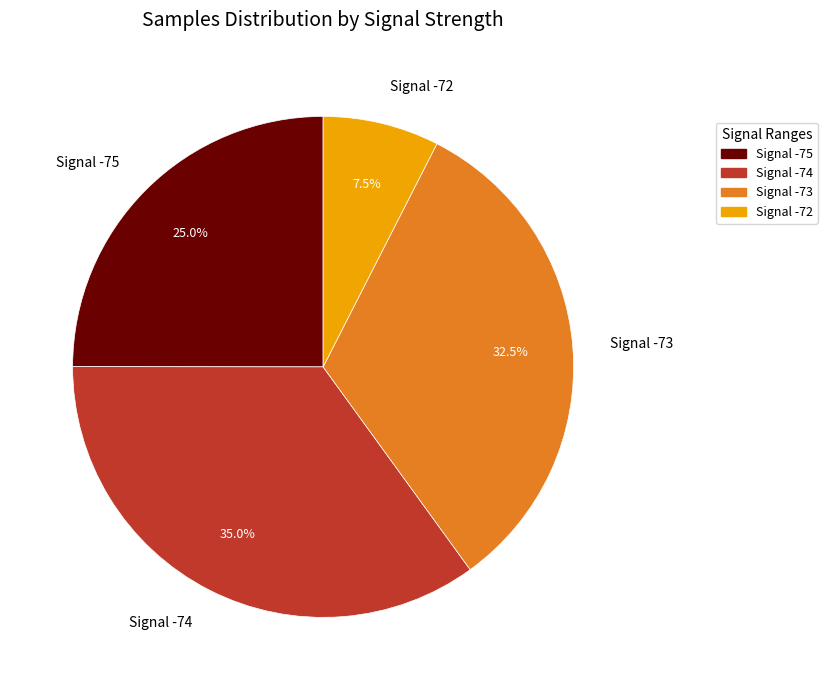

Rank the categories by value from highest to lowest.

Signal -74, Signal -73, Signal -75, Signal -72